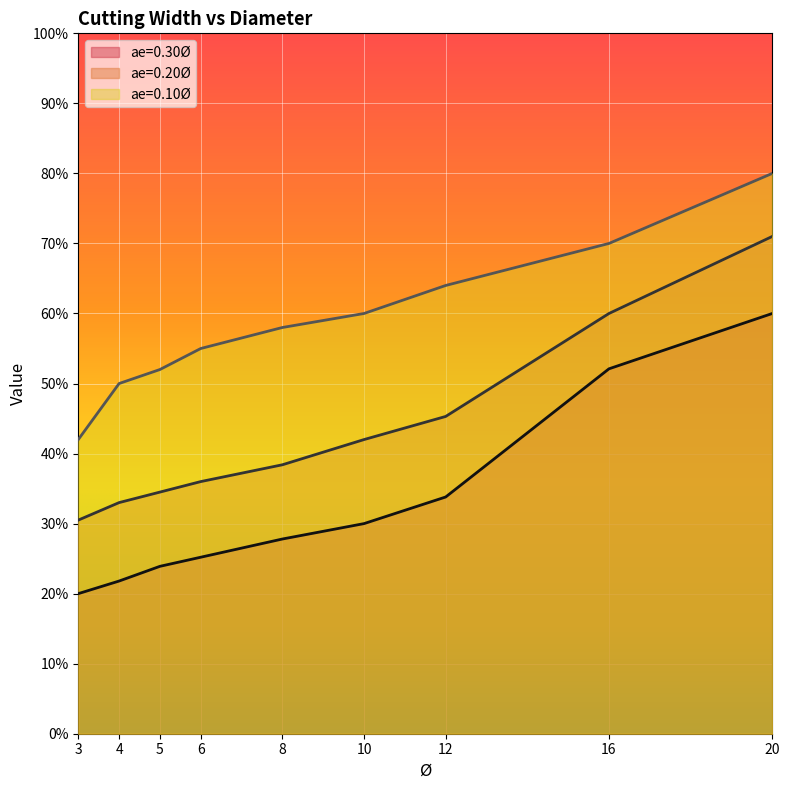

Does the chart display data point markers on the line(s)?

No